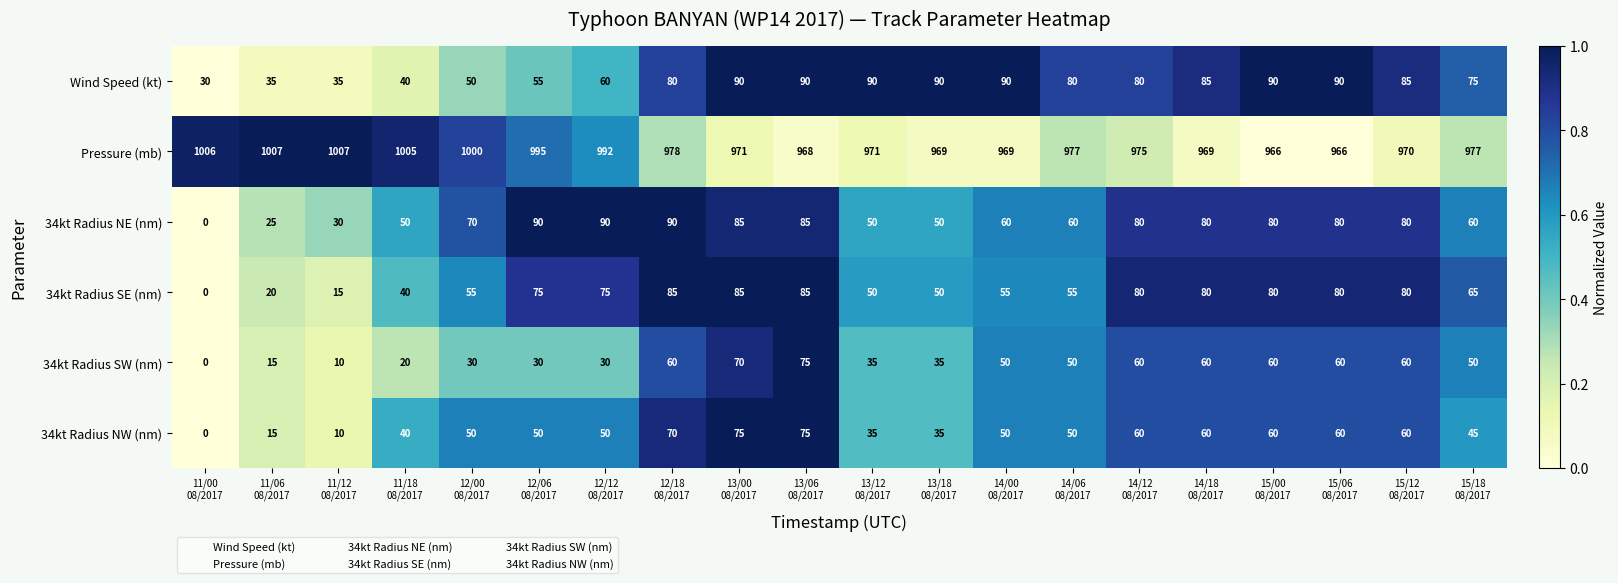

What is the maximum value for 34kt Radius NW (nm)?

75